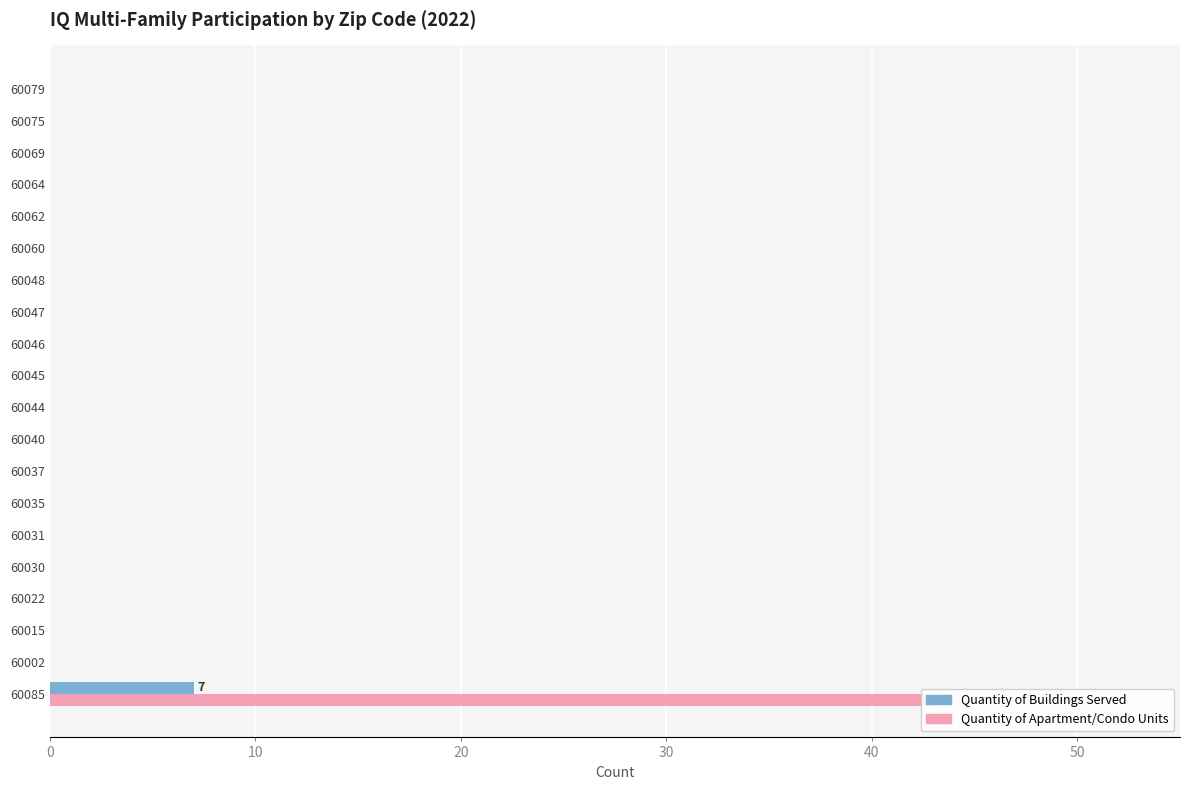

Read the Quantity of Buildings Served value at 60085.

7